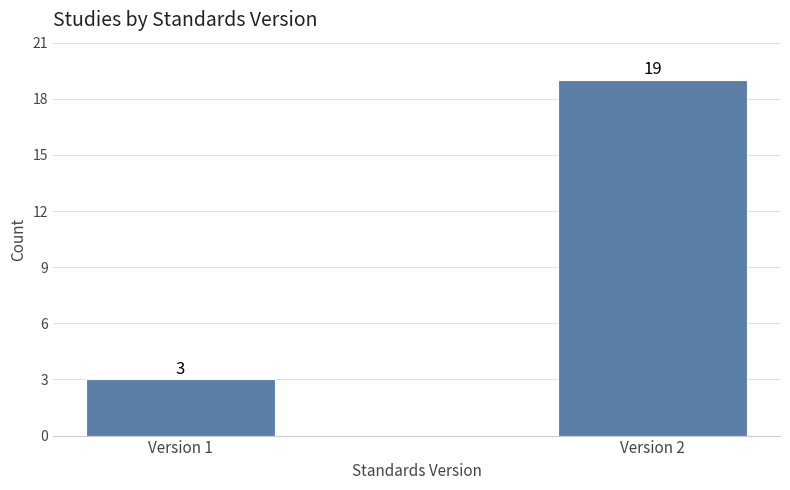

Reading left to right, extract all data points from this chart.

Version 1=3	Version 2=19